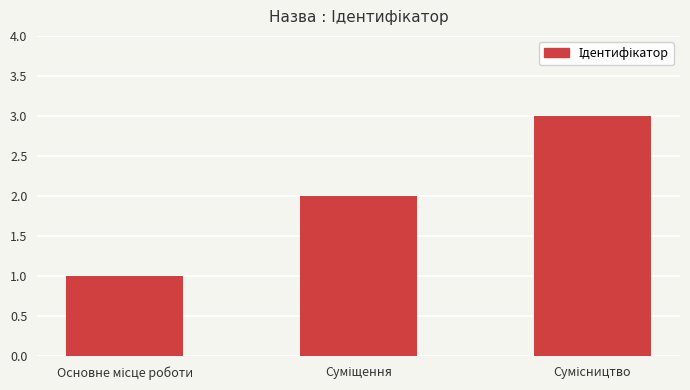

What is the greatest value displayed?

3